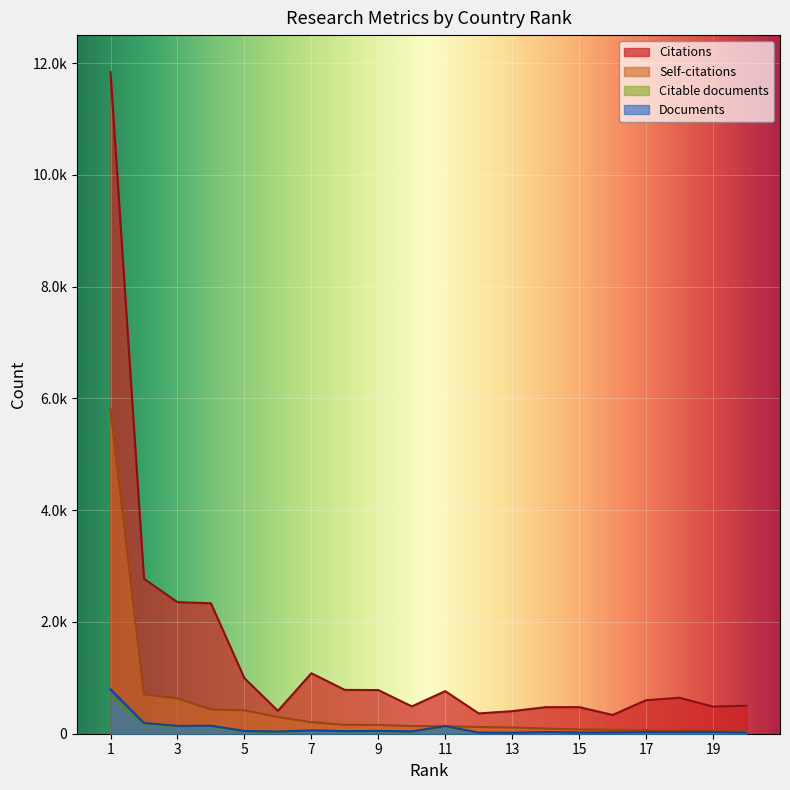

What is the sum of the Citations values at 7 and 2?

3854